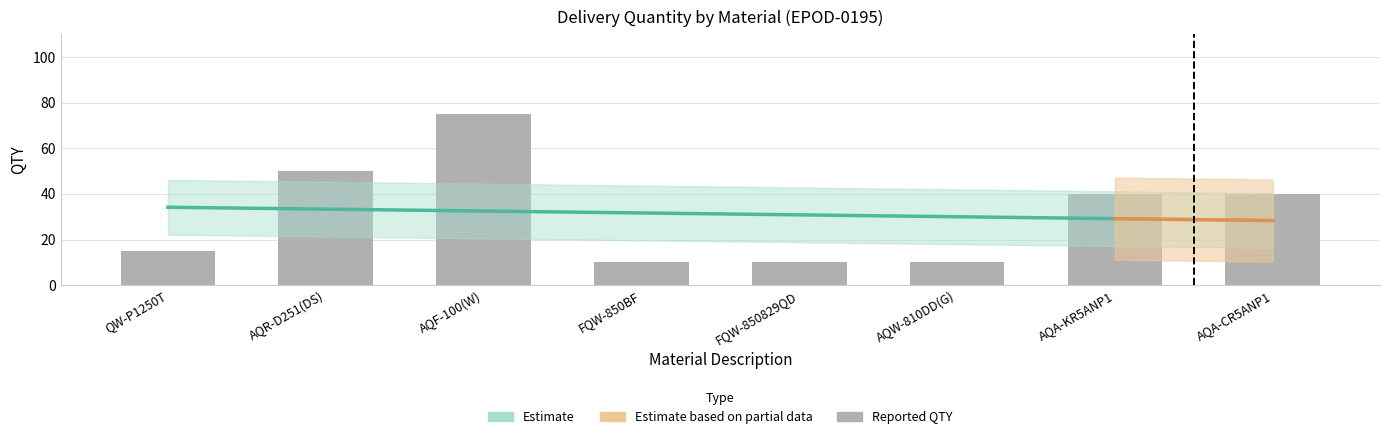

The value at AQA-CR5ANP1 is 55. True or false?

False